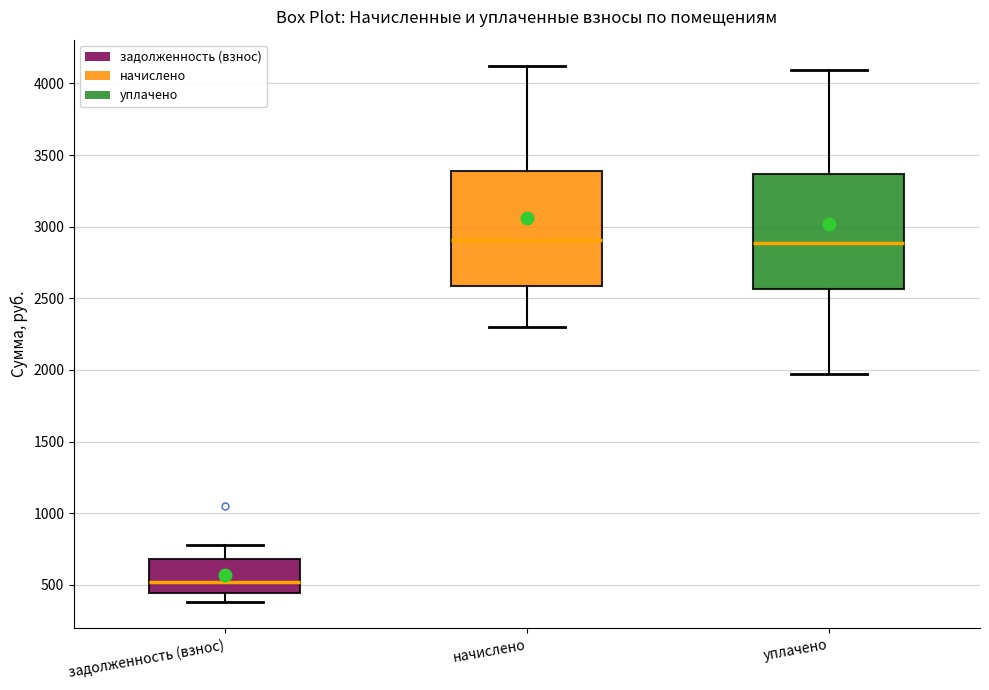

Reading left to right, read every box against the y-axis: the position of its median line, the range the box covers, and the ends of its whiskers. The values are not printed on the chart, so give them approximately, as read against the axis.

задолженность (взнос): median 500, box 450 to 700, whiskers 400 to 800
начислено: median 2900, box 2600 to 3400, whiskers 2300 to 4100
уплачено: median 2900, box 2550 to 3350, whiskers 2000 to 4100